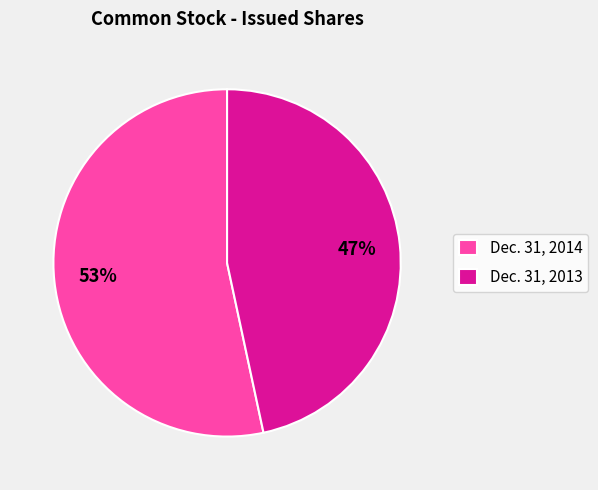

Which category has the biggest portion of the pie?

Dec. 31, 2014